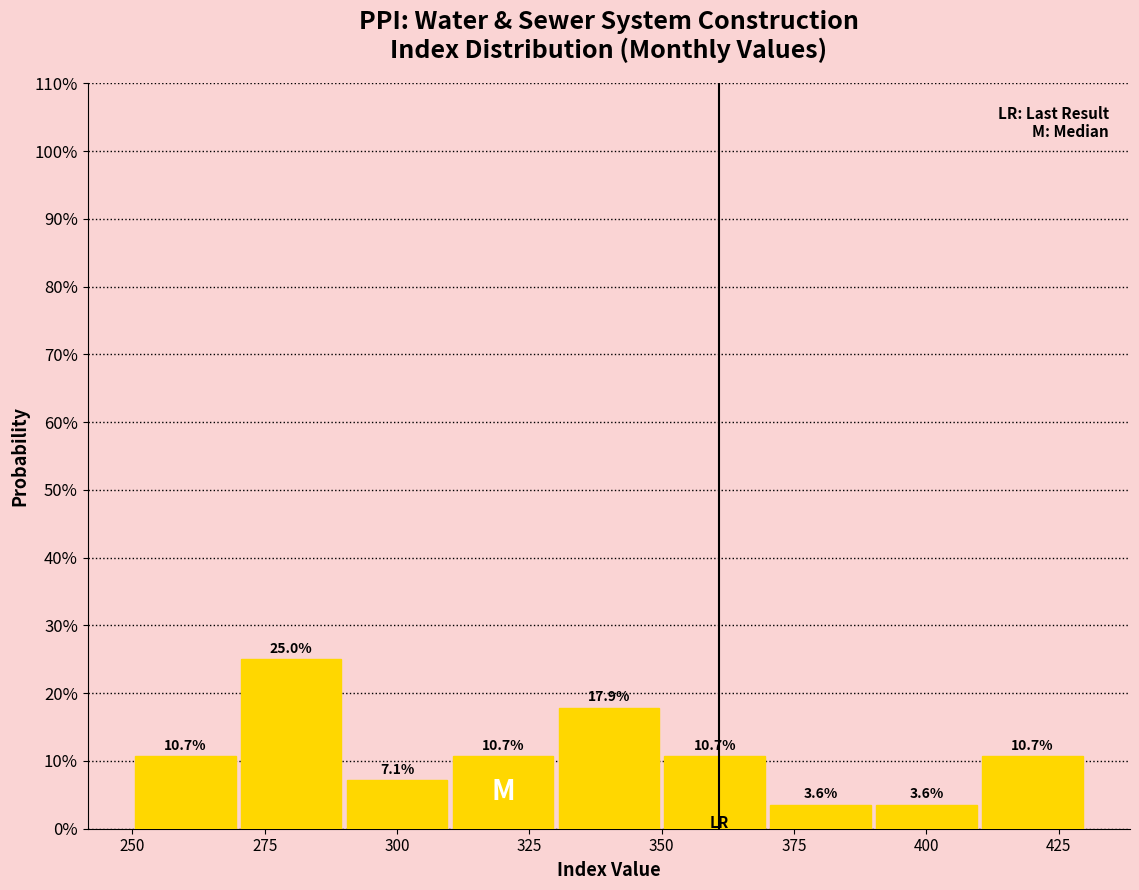

Reading left to right, list every bar in this chart as the range it spans on the x-axis followed by its height.

250 to 270: 10.7
270 to 290: 25.0
290 to 310: 7.1
310 to 330: 10.7
330 to 350: 17.9
350 to 370: 10.7
370 to 390: 3.6
390 to 410: 3.6
410 to 430: 10.7